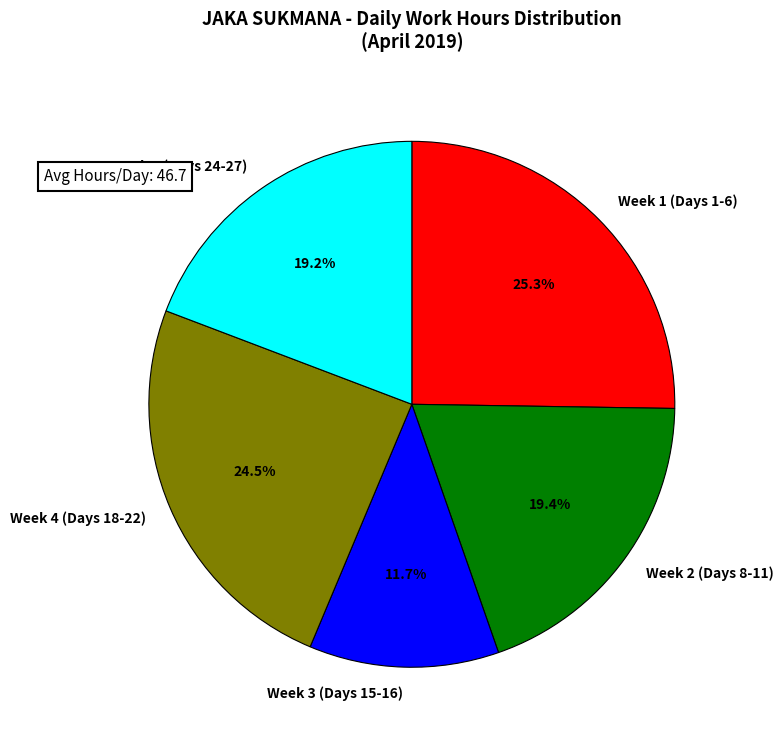

What is the ratio of the value at Week 2 (Days 8-11) to the value at Week 4 (Days 18-22)?

0.8